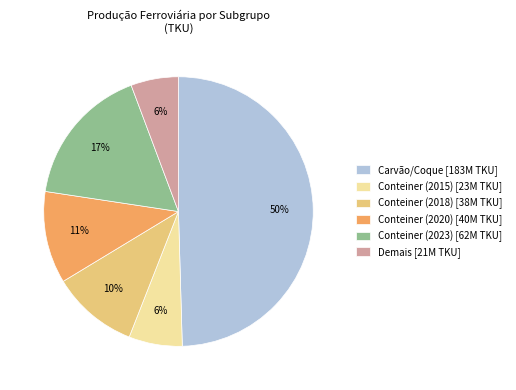

Between Conteiner (2023) [62M TKU] and Conteiner (2020) [40M TKU], which is larger?

Conteiner (2023) [62M TKU]